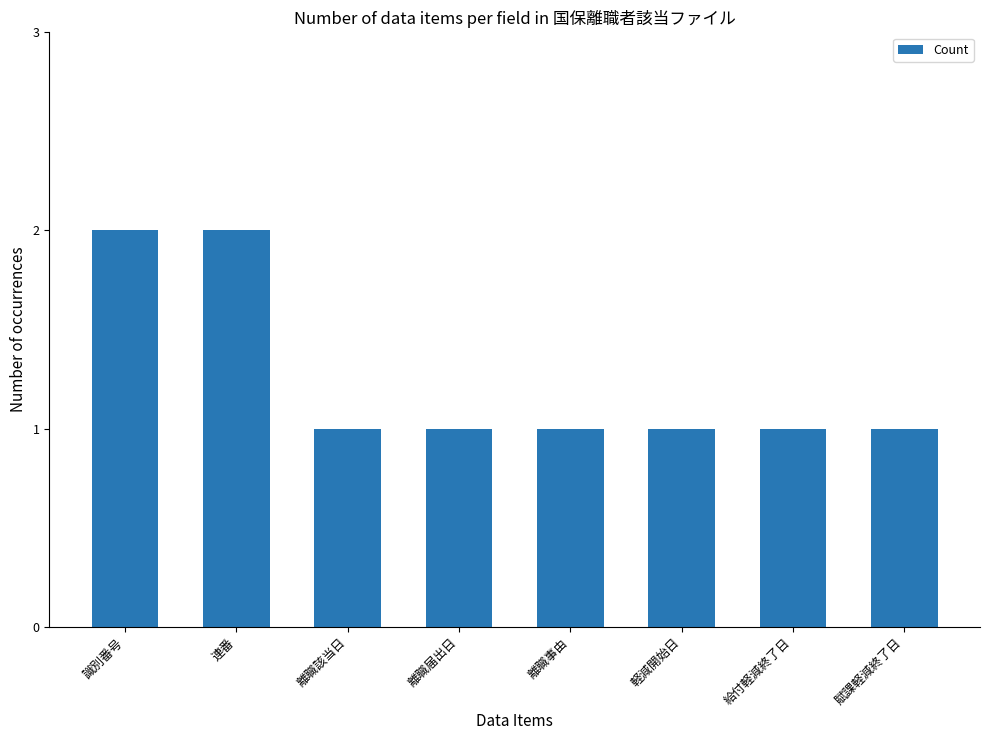

Count the number of categories in the chart.

8